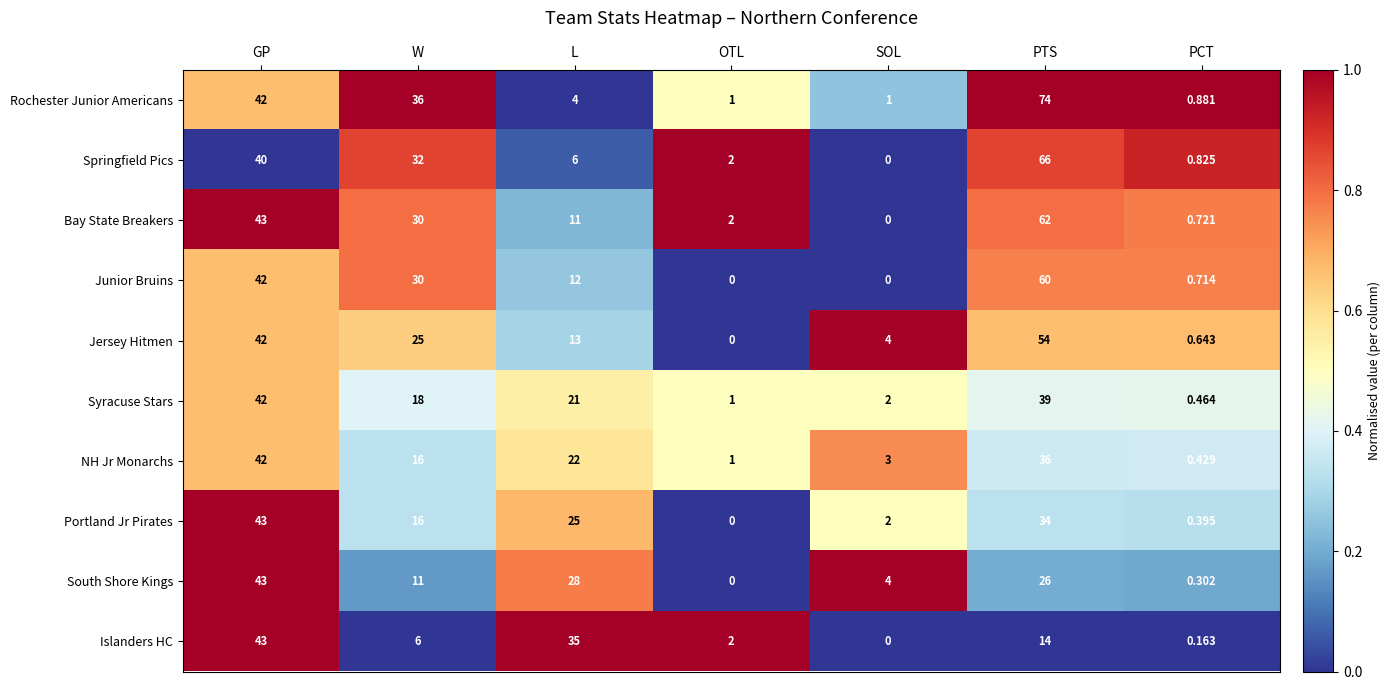

Rank the series at L from lowest to highest value.

Rochester Junior Americans, Springfield Pics, Bay State Breakers, Junior Bruins, Jersey Hitmen, Syracuse Stars, NH Jr Monarchs, Portland Jr Pirates, South Shore Kings, Islanders HC